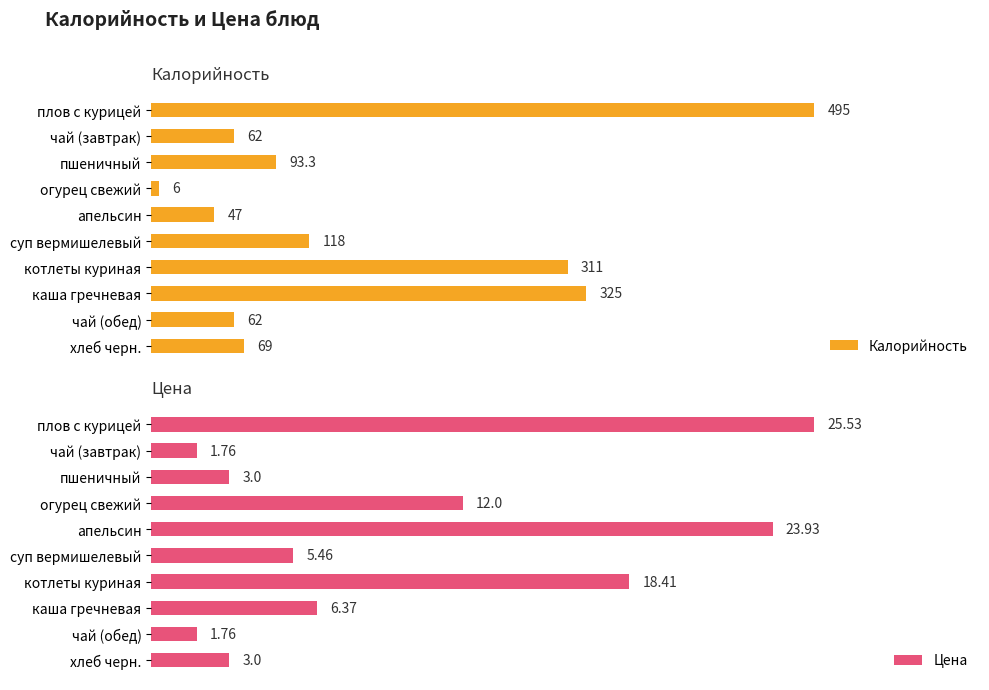

Which category has the lowest value in the Калорийность series?

огурец свежий